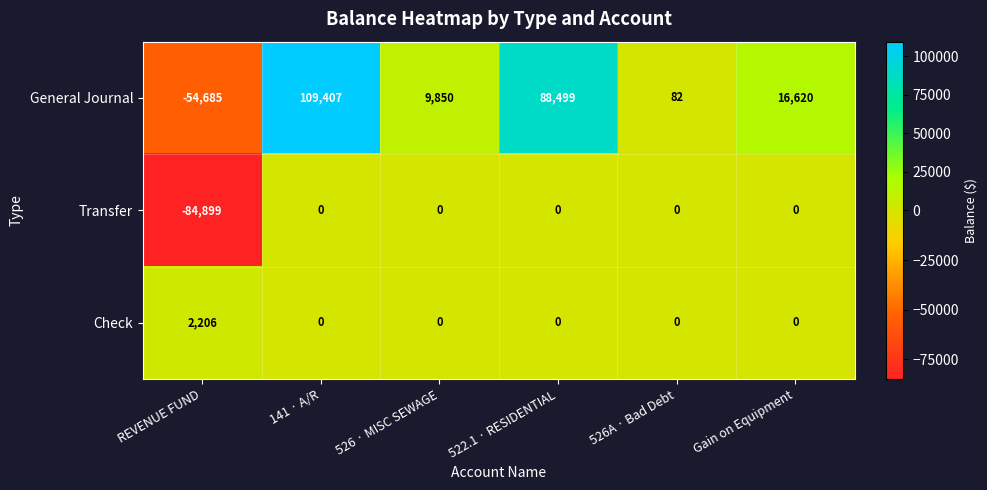

True or false: Transfer has a value of -35046 at 141 · A/R.

False